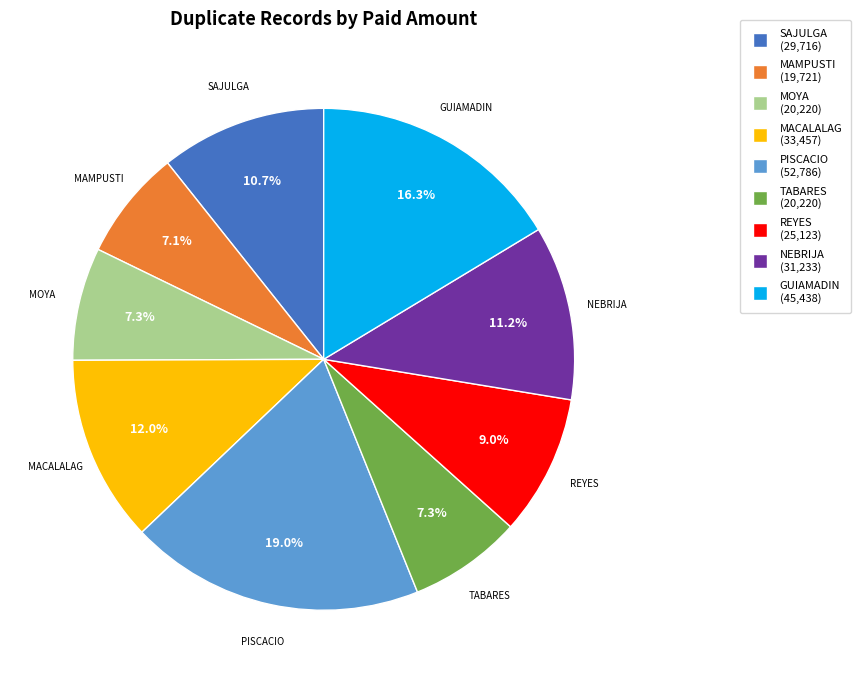

What percentage is NOT represented by NEBRIJA?

88.8%